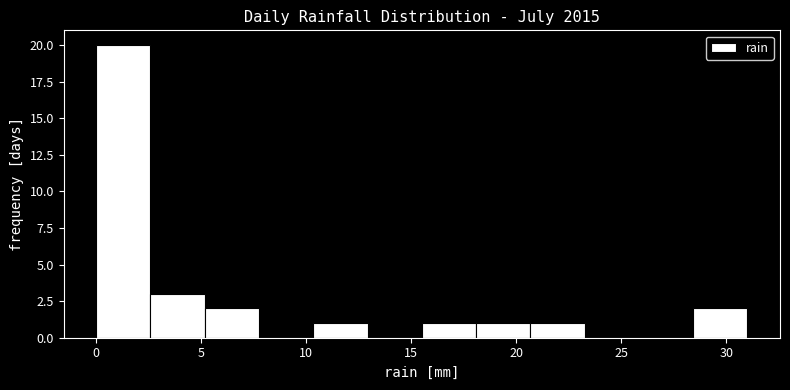

Over which range of the x-axis is the bar tallest?

0.0 to 2.5